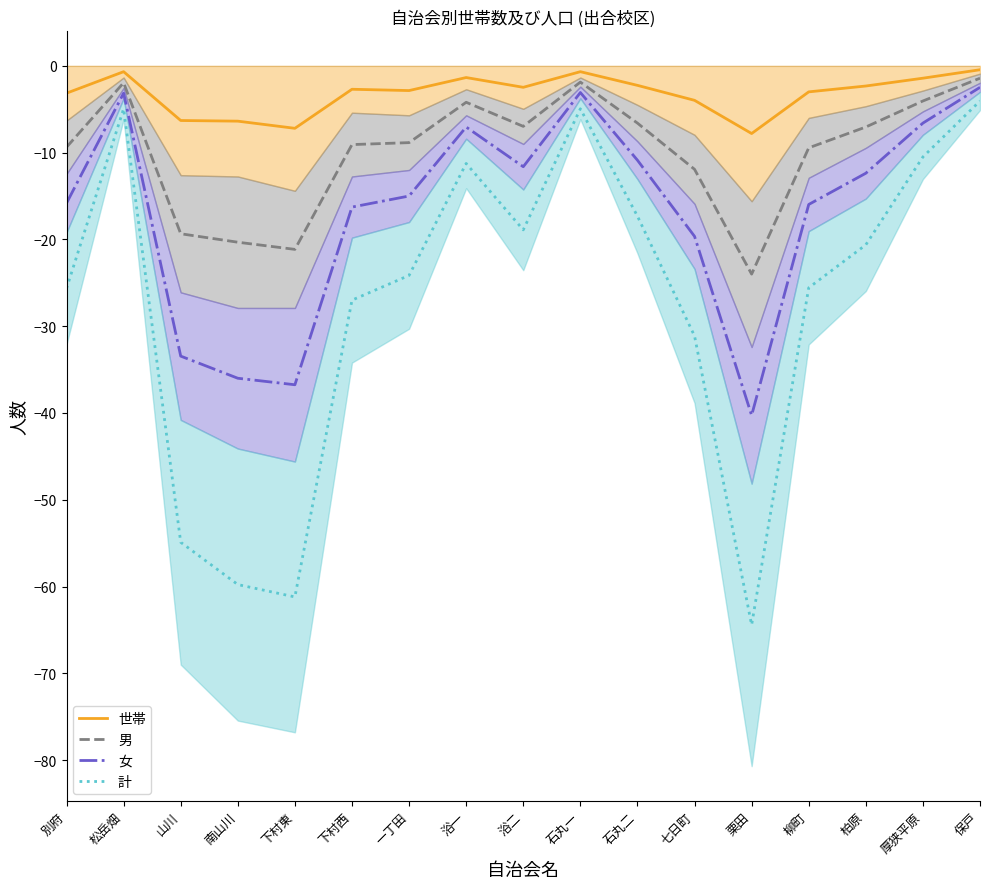

Between 石丸二 and 厚狭平原, which is larger?

厚狭平原